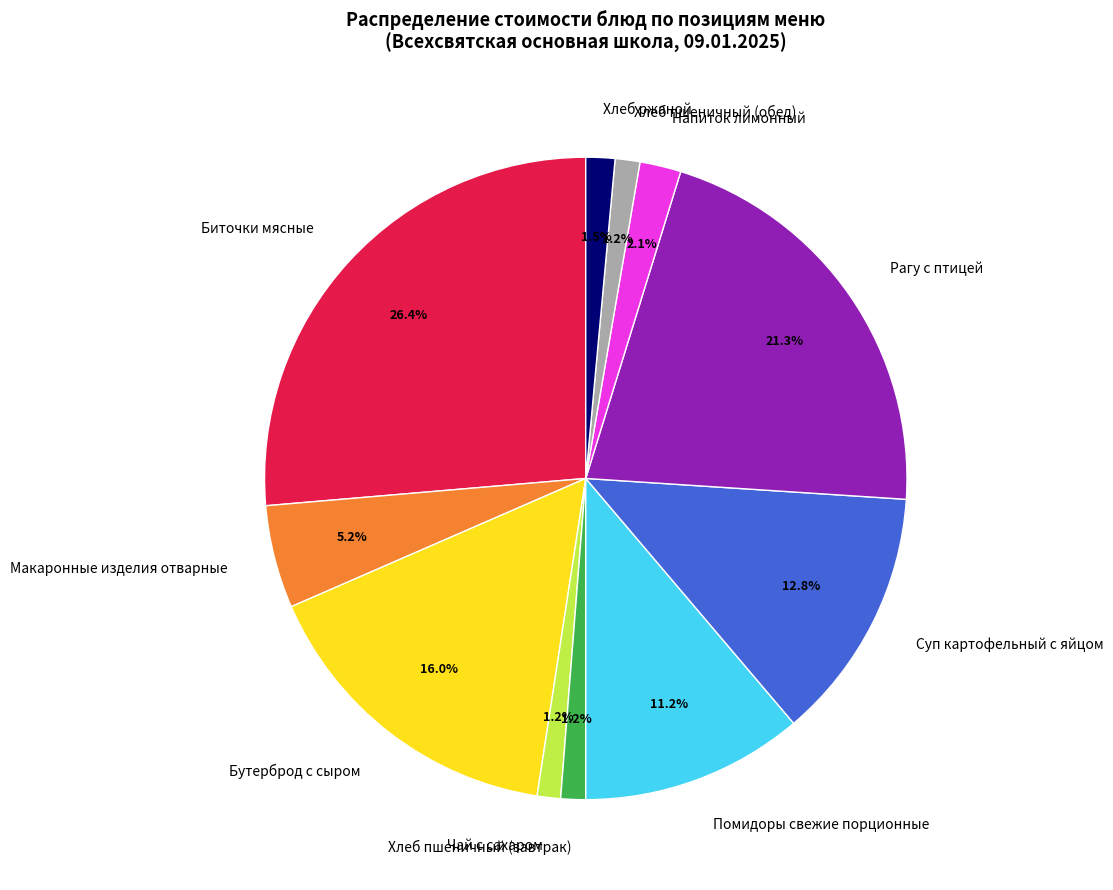

To the nearest percent, what is the average slice percentage?

9%